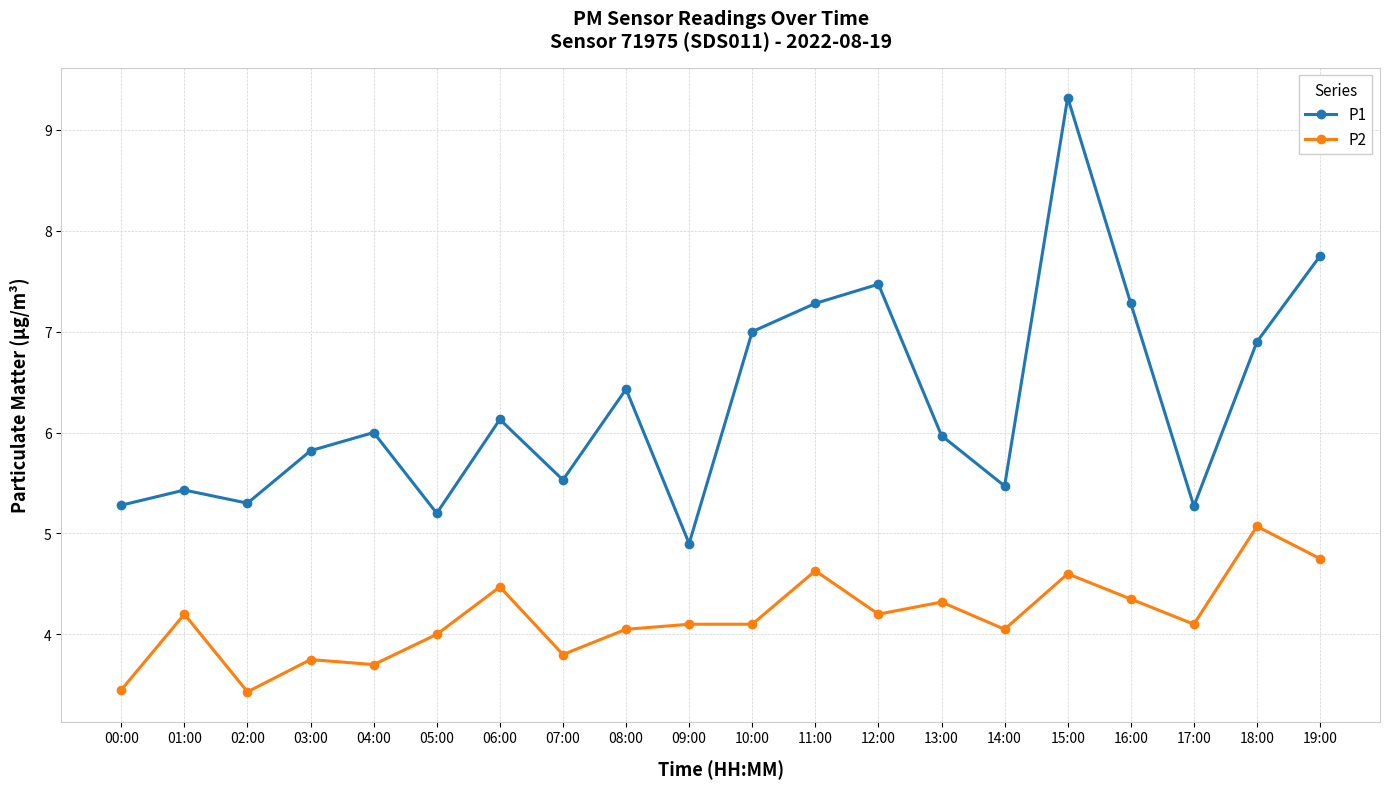

Where does the P2 series first go above 4?

01:00